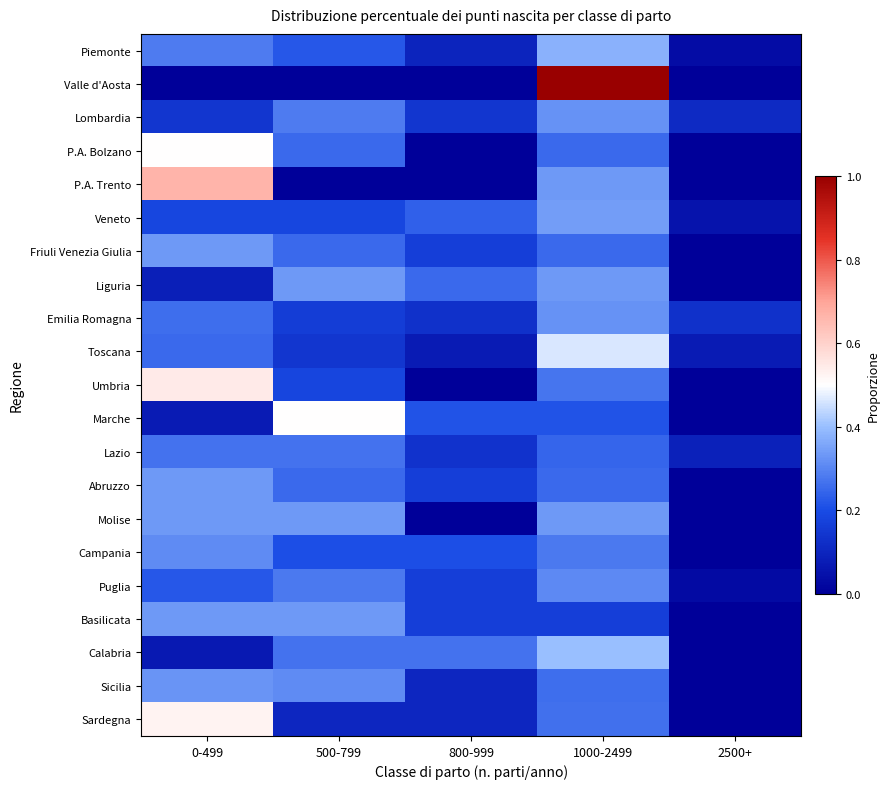

List the series in order of their peak value, highest first.

Valle d'Aosta, P.A. Trento, Umbria, Sardegna, P.A. Bolzano, Marche, Toscana, Calabria, Piemonte, Veneto, Friuli Venezia Giulia, Liguria, Abruzzo, Molise, Basilicata, Sicilia, Lombardia, Emilia Romagna, Campania, Puglia, Lazio